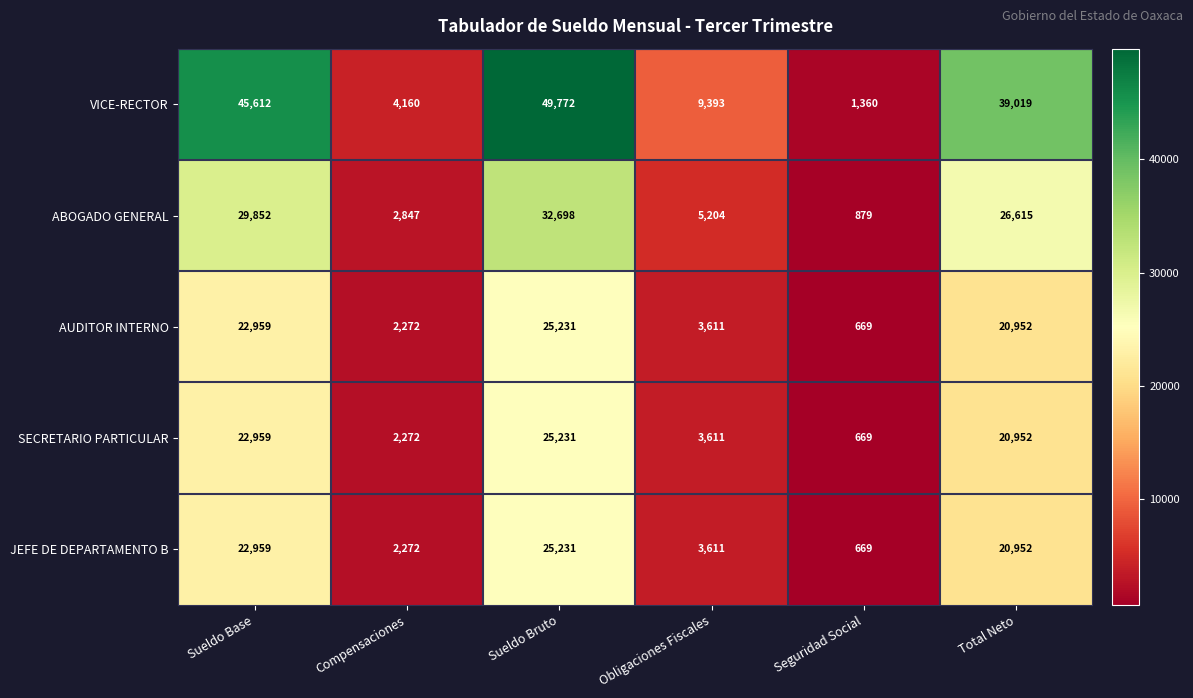

Reading left to right, what are all the values shown in this chart?

VICE-RECTOR: 45612	4160	49772	9393	1360	39019
ABOGADO GENERAL: 29852	2847	32698	5204	879	26615
AUDITOR INTERNO: 22959	2272	25231	3611	669	20952
SECRETARIO PARTICULAR: 22959	2272	25231	3611	669	20952
JEFE DE DEPARTAMENTO B: 22959	2272	25231	3611	669	20952